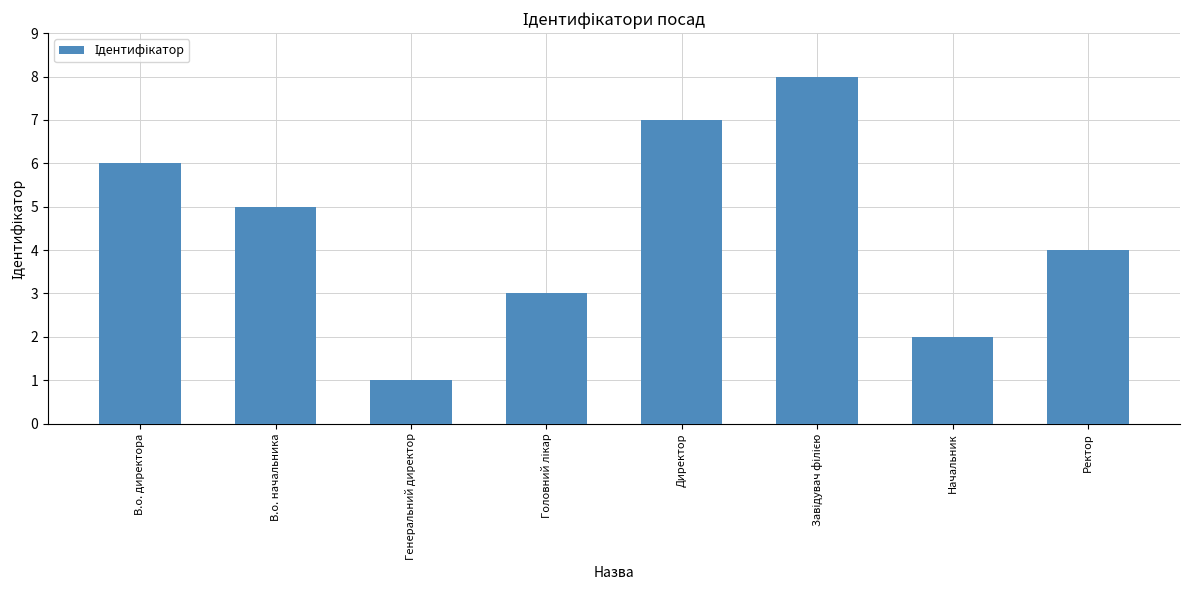

Does the chart contain any negative values?

No